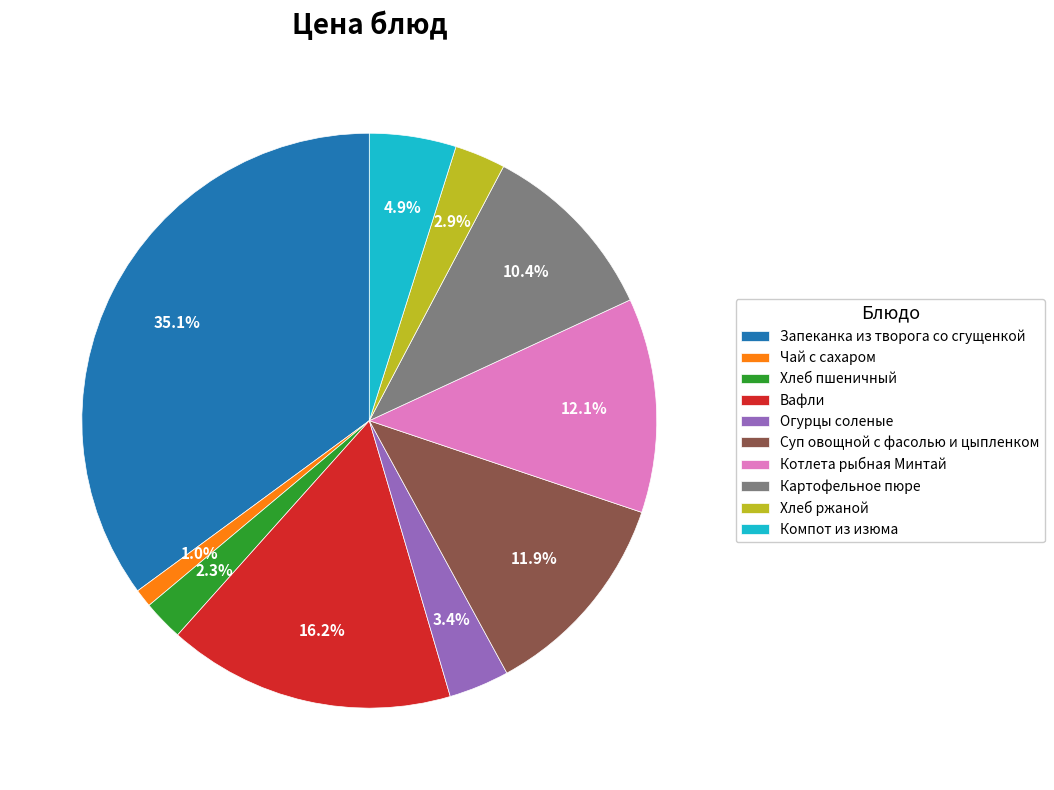

Count the number of slices in the pie.

10